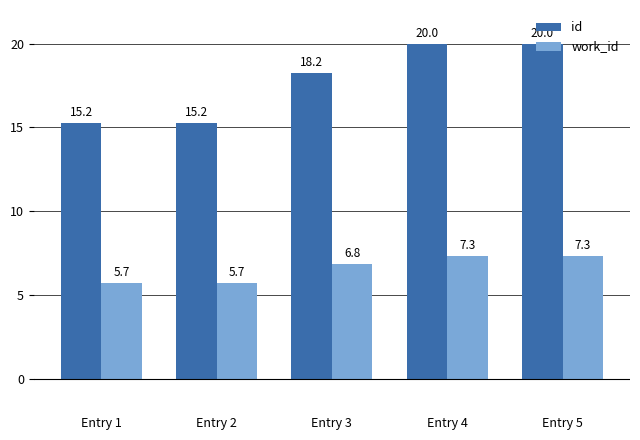

True or false: work_id has a value of 6.8 at Entry 3.

True